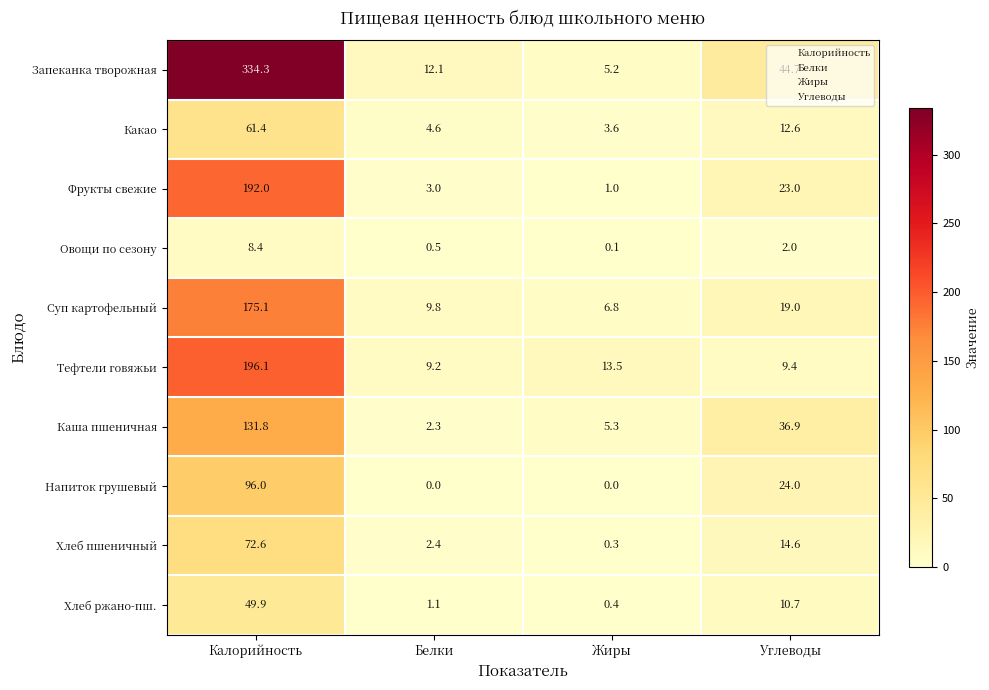

Where does the Тефтели говяжьи series first go above 13?

Калорийность